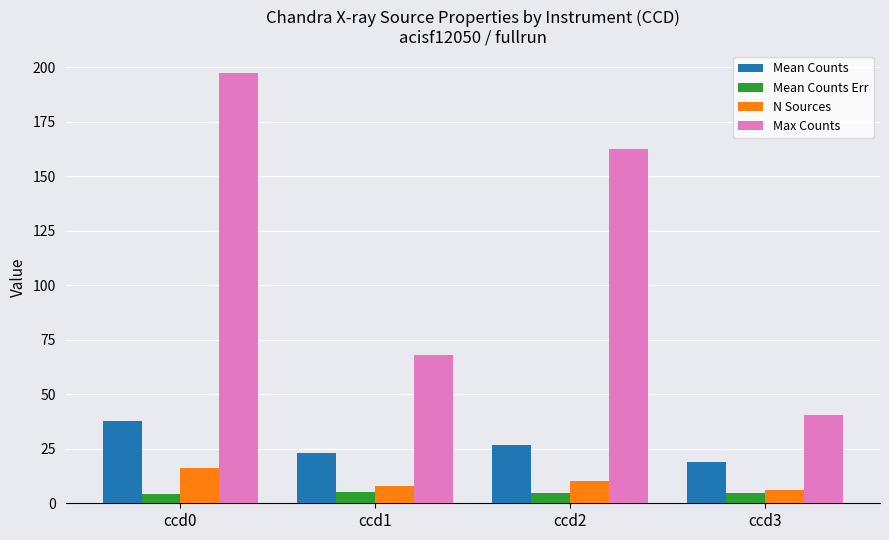

What are all the series names shown in the legend?

Mean Counts, Mean Counts Err, N Sources, Max Counts